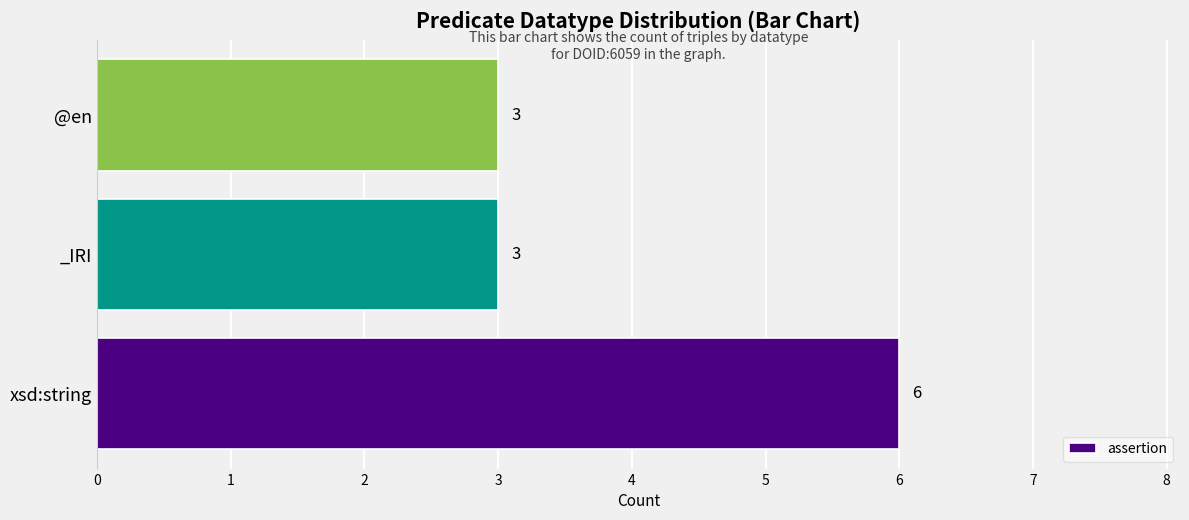

How many values are between 3 and 6?

3